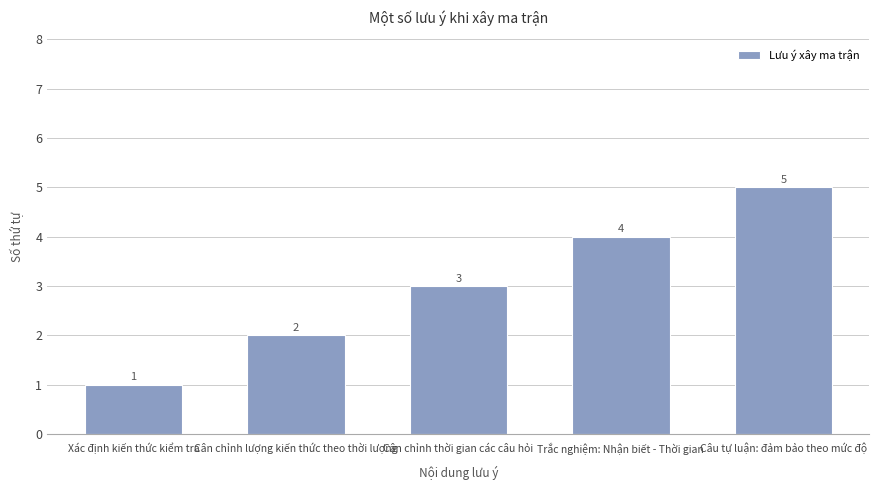

Rank the categories by value from lowest to highest.

Xác định kiến thức kiểm tra, Cân chỉnh lượng kiến thức theo thời lượng, Cân chỉnh thời gian các câu hỏi, Trắc nghiệm: Nhận biết - Thời gian, Câu tự luận: đảm bảo theo mức độ